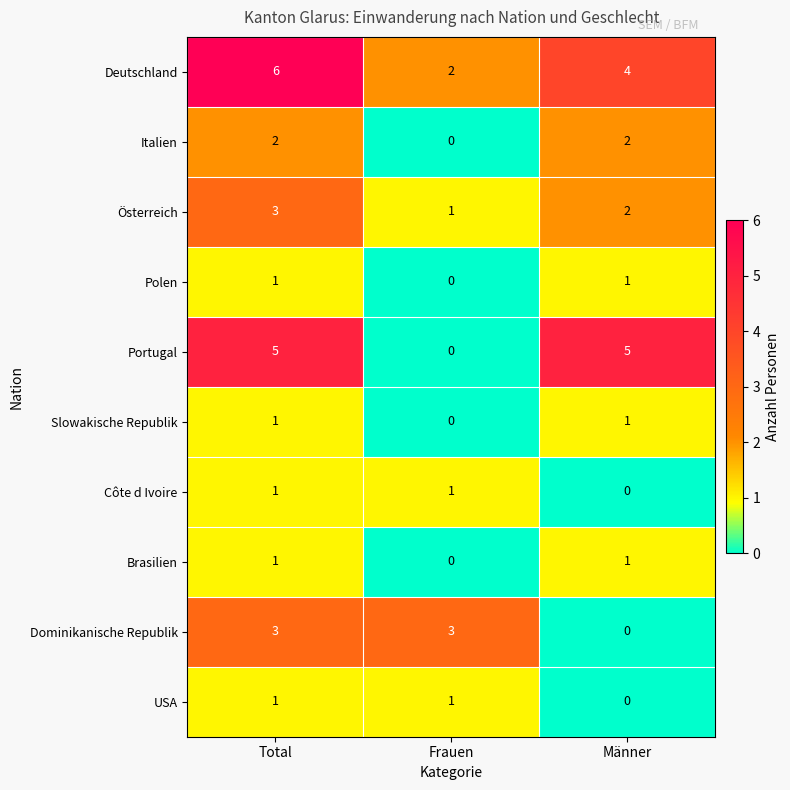

Which series changed the most between Frauen and Männer?

Portugal